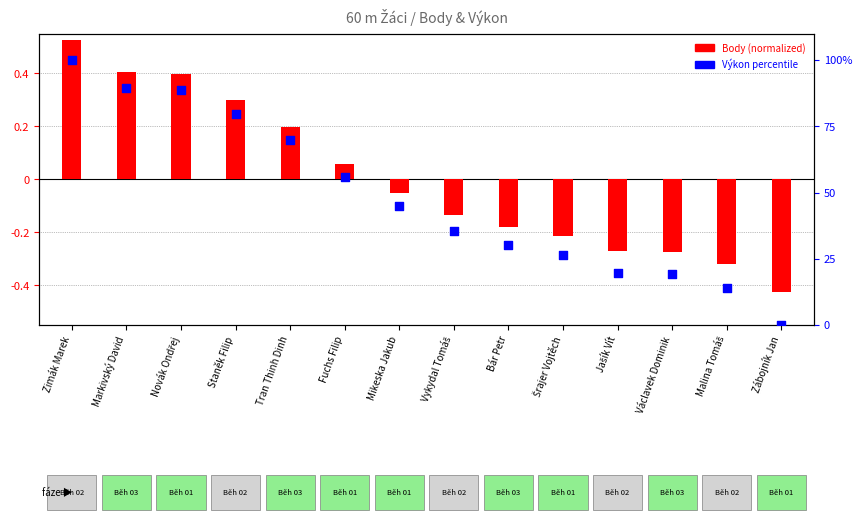

What is the change in value from Bár Petr to Šrajer Vojtěch?

-3.9